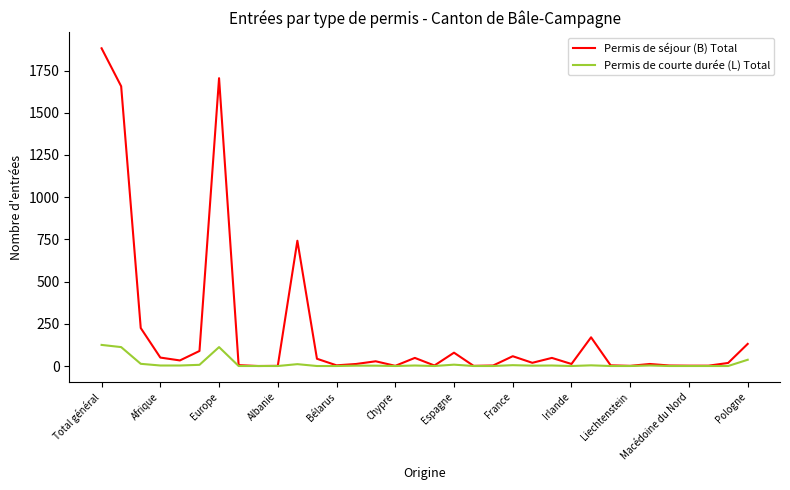

Which series has the largest total across all categories?

Permis de séjour (B) Total